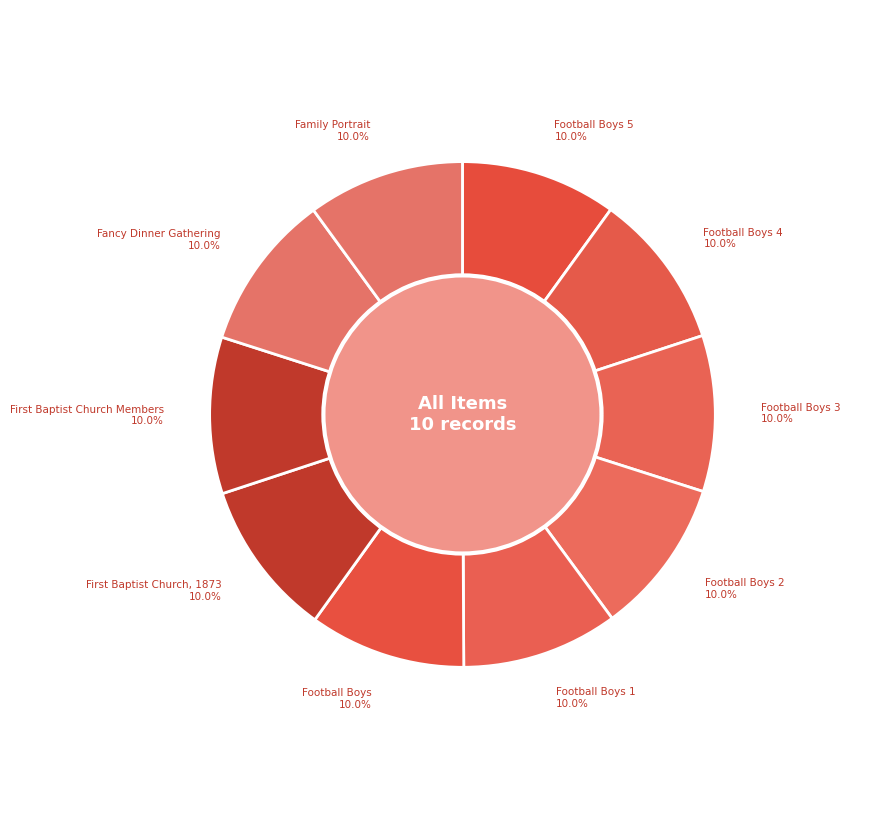

Rank the categories by value from lowest to highest.

Football Boys 5, Football Boys 4, Football Boys 3, Football Boys 2, Football Boys 1, Football Boys, First Baptist Church, 1873, First Baptist Church Members, Fancy Dinner Gathering, Family Portrait